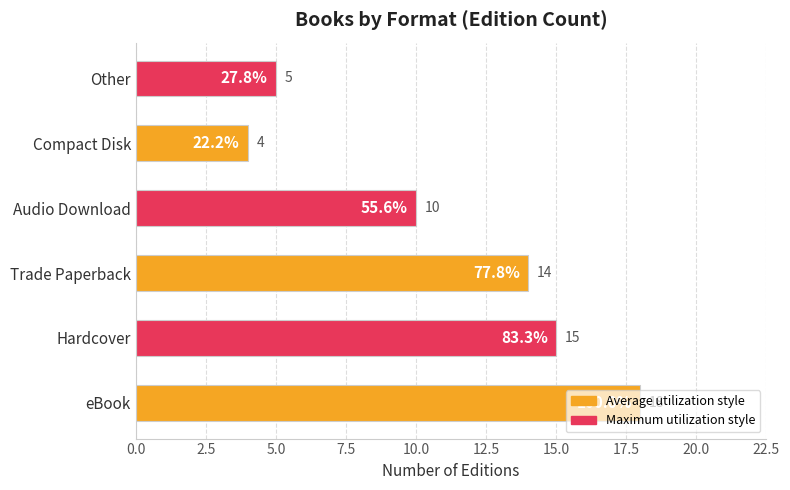

What is the sum of all values?

66